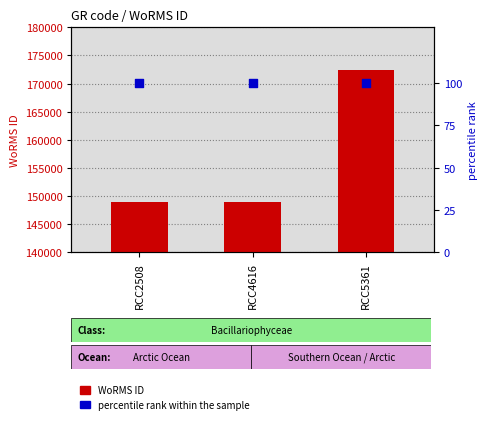

Which series reaches the maximum Y coordinate?

WoRMS ID